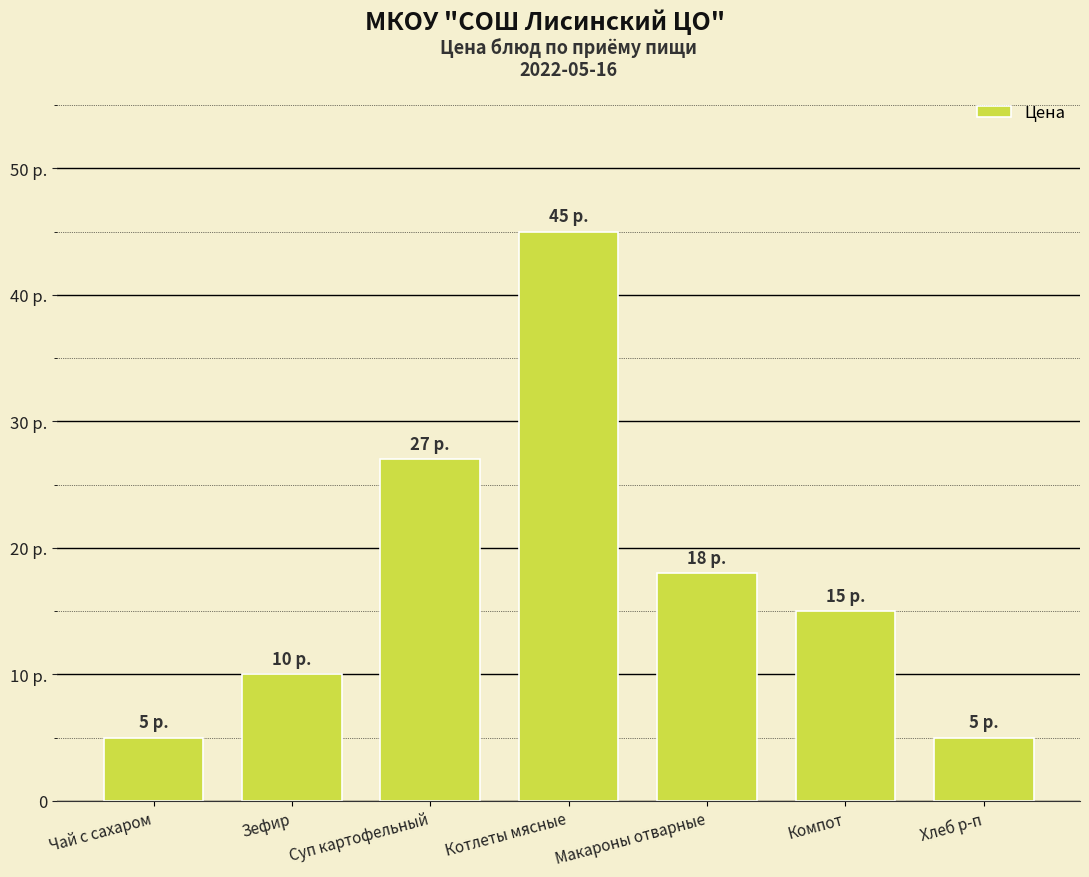

The chart shows a value of 5 at Чай с сахаром. True or false?

True